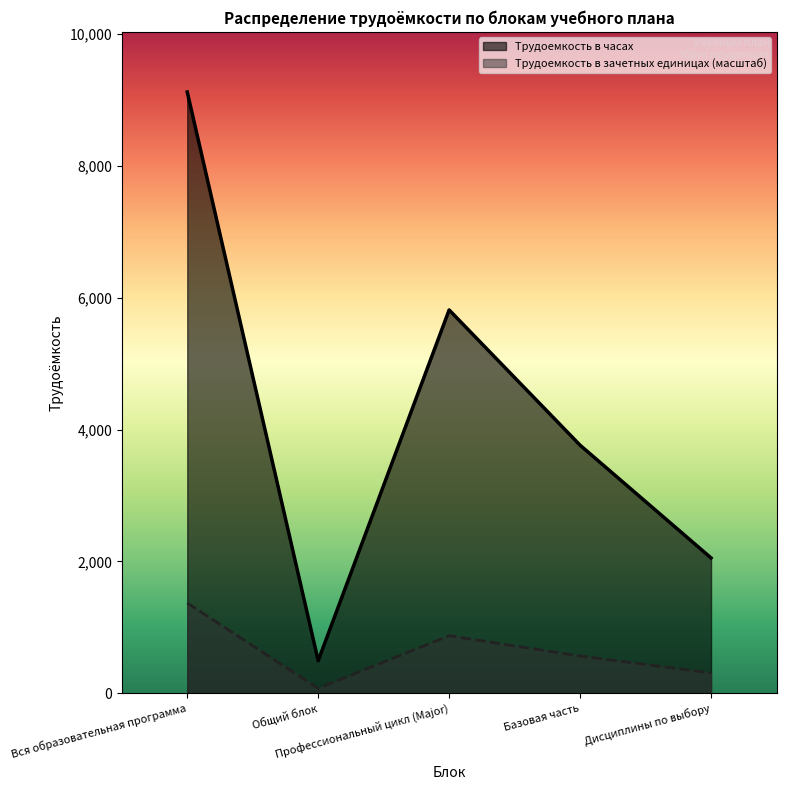

Is the value of Трудоемкость в часах at Вся образовательная программа greater than the value of Трудоемкость в зачетных единицах at Вся образовательная программа?

Yes